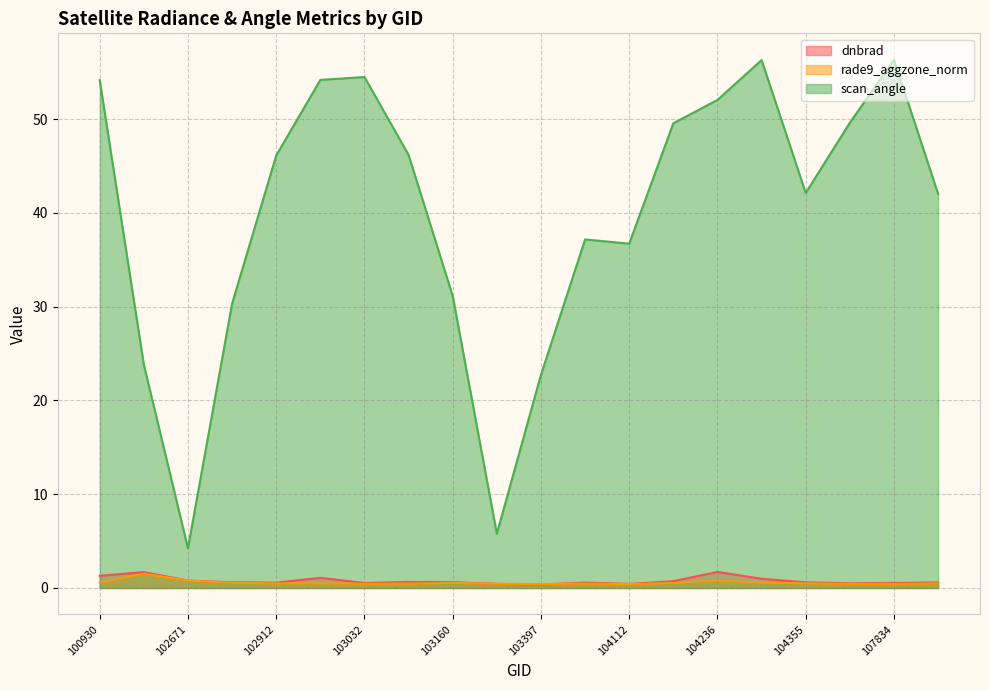

What is the total value across all series at 102671?

5.8